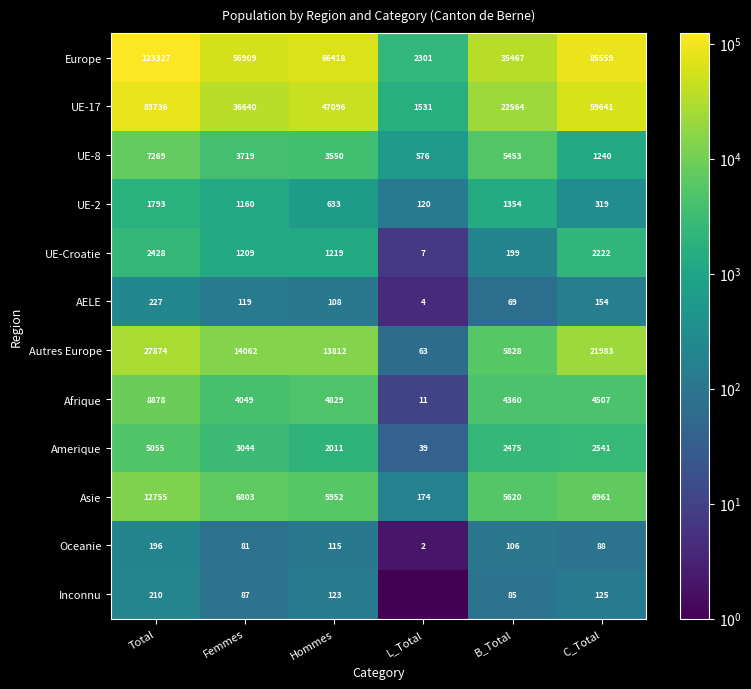

At which category is the sum across all series the highest?

Total